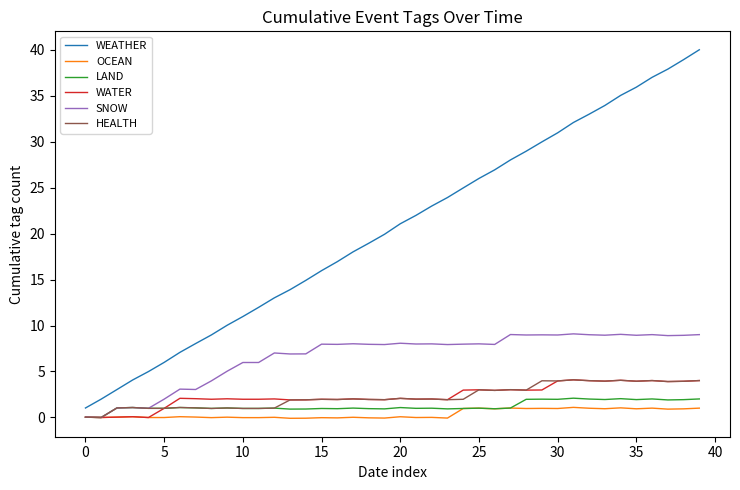

What is the difference between the maximum and minimum values in the OCEAN series?

1.2